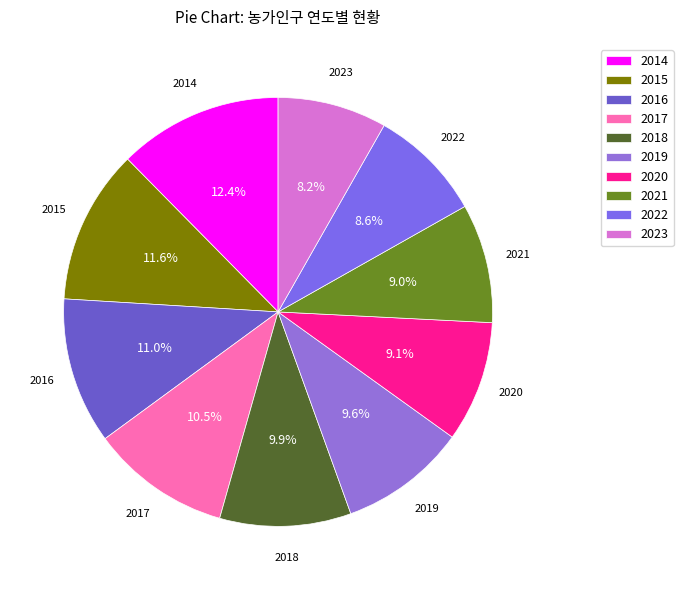

What portion of the pie excludes 2015?

88.4%